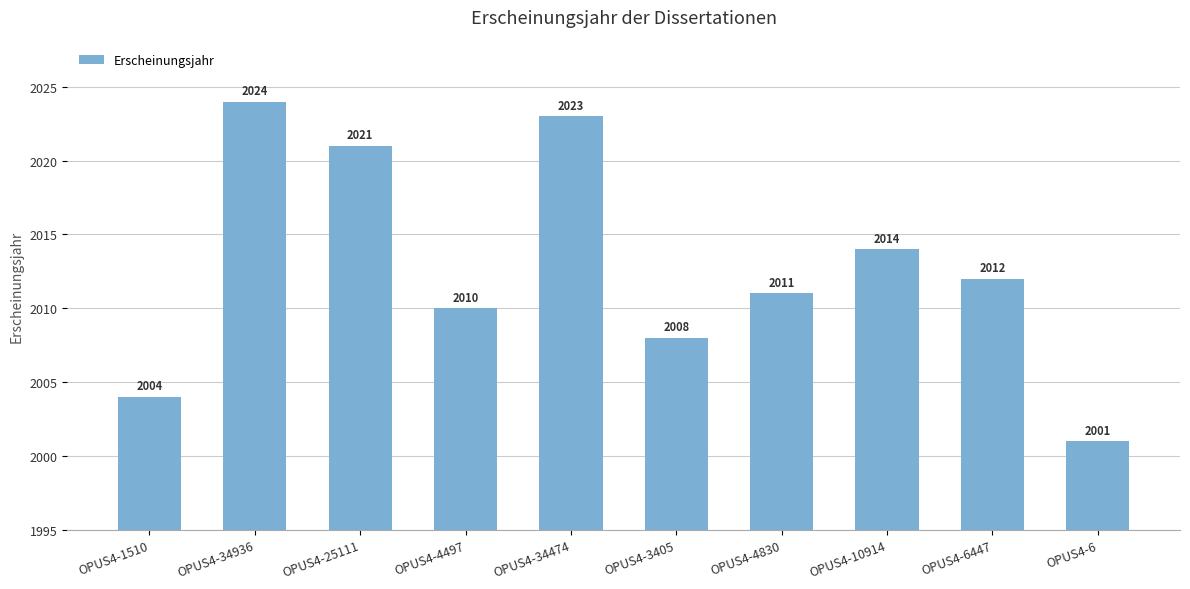

Rank the categories by value from lowest to highest.

OPUS4-6, OPUS4-1510, OPUS4-3405, OPUS4-4497, OPUS4-4830, OPUS4-6447, OPUS4-10914, OPUS4-25111, OPUS4-34474, OPUS4-34936